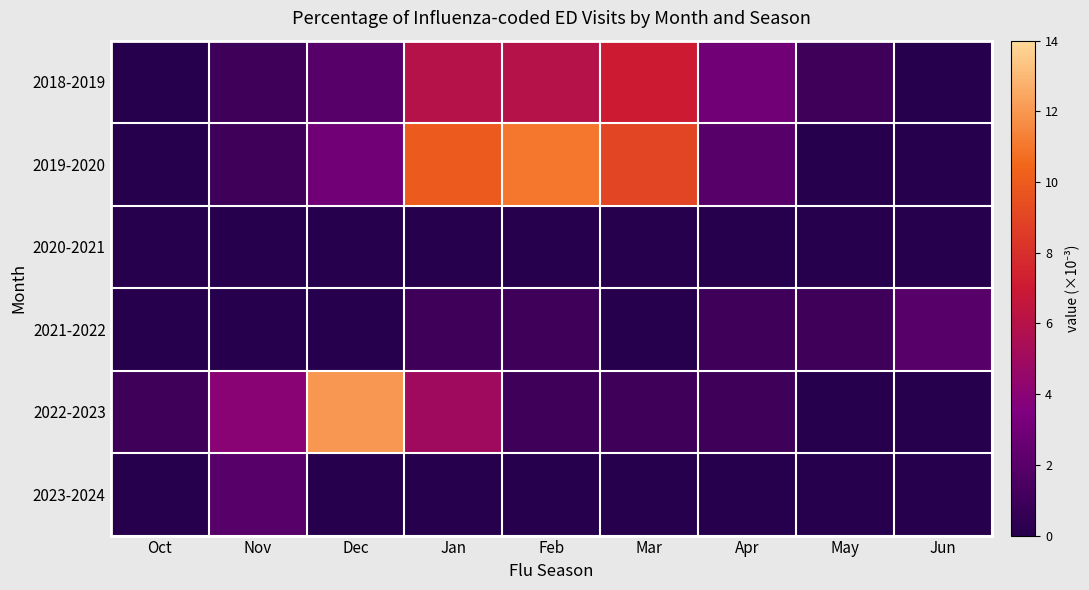

Reading left to right, transcribe all the data shown in this chart.

2018-2019: Oct=0	Nov=1	Dec=2	Jan=6	Feb=6	Mar=7	Apr=3	May=1	Jun=0
2019-2020: Oct=0	Nov=1	Dec=3	Jan=10	Feb=11	Mar=9	Apr=2	May=0	Jun=0
2020-2021: Oct=0	Nov=0	Dec=0	Jan=0	Feb=0	Mar=0	Apr=0	May=0	Jun=0
2021-2022: Oct=0	Nov=0	Dec=0	Jan=1	Feb=1	Mar=0	Apr=1	May=1	Jun=2
2022-2023: Oct=1	Nov=4	Dec=12	Jan=5	Feb=1	Mar=1	Apr=1	May=0	Jun=0
2023-2024: Oct=0	Nov=2	Dec=0	Jan=0	Feb=0	Mar=0	Apr=0	May=0	Jun=0